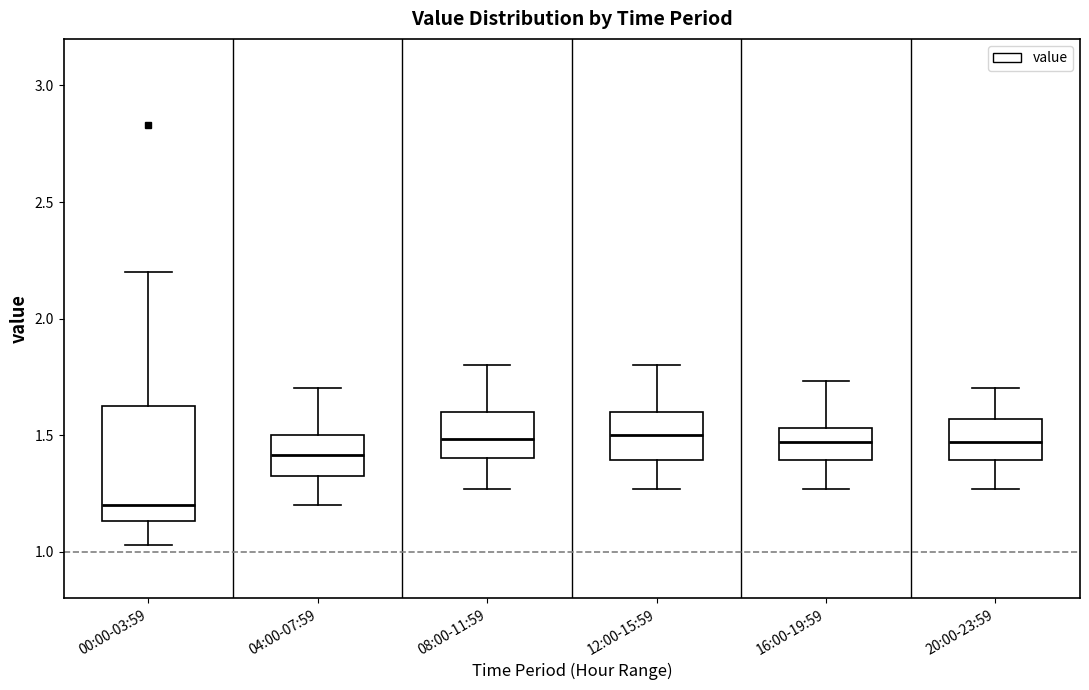

Reading left to right, read every box against the y-axis: the position of its median line, the range the box covers, and the ends of its whiskers. The values are not printed on the chart, so give them approximately, as read against the axis.

00:00-03:59: median 1.20, box 1.15 to 1.65, whiskers 1.05 to 2.20
04:00-07:59: median 1.40, box 1.30 to 1.50, whiskers 1.20 to 1.70
08:00-11:59: median 1.50, box 1.40 to 1.60, whiskers 1.25 to 1.80
12:00-15:59: median 1.50, box 1.40 to 1.60, whiskers 1.25 to 1.80
16:00-19:59: median 1.45, box 1.40 to 1.55, whiskers 1.25 to 1.75
20:00-23:59: median 1.45, box 1.40 to 1.55, whiskers 1.25 to 1.70